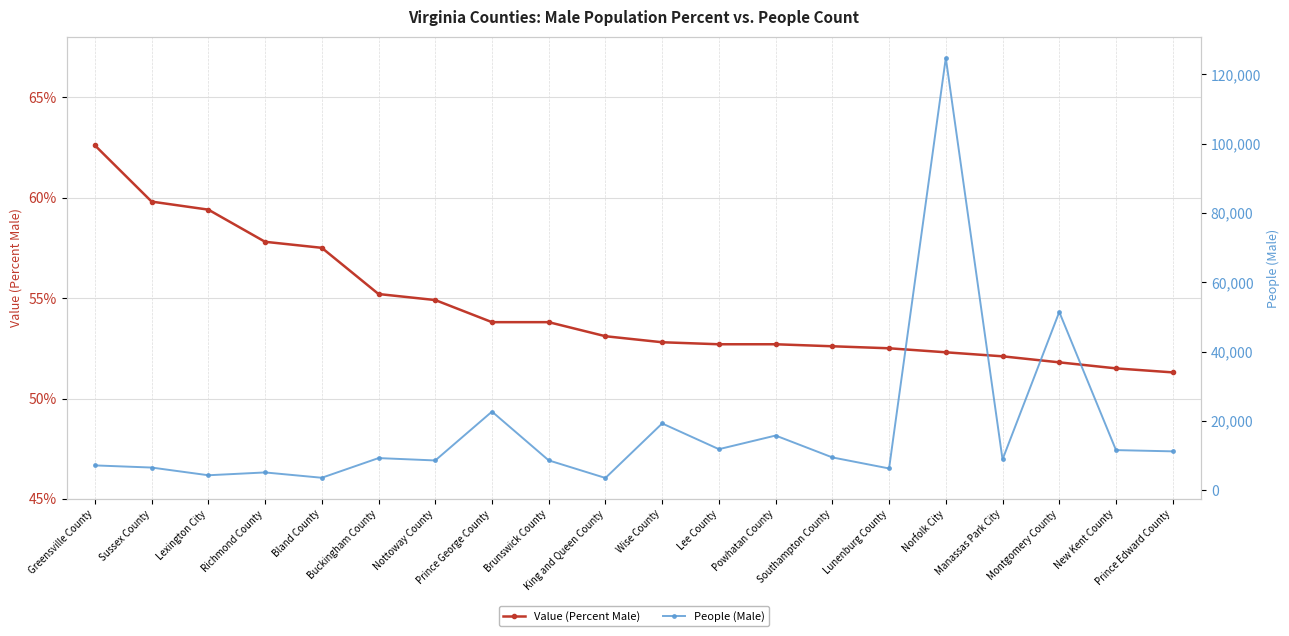

Where does the Value (Percent Male) series first go above 53?

Greensville County